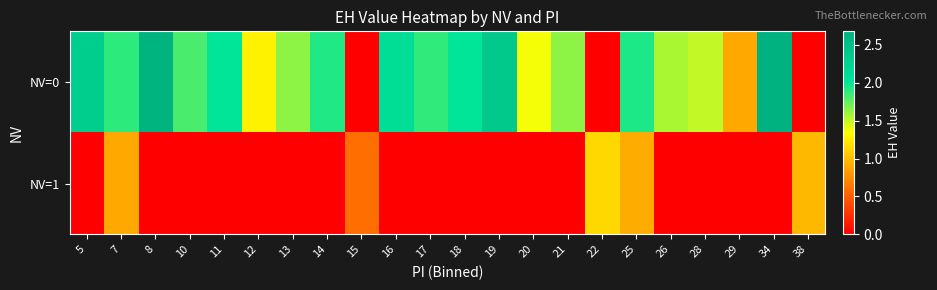

Reading right to left, transcribe all the data shown in this chart.

NV=0: 38=0.0	34=2.7	29=0.9	28=1.5	26=1.6	25=1.9	22=0.0	21=1.6	20=1.4	19=2.4	18=2.0	17=1.9	16=2.1	15=0.0	14=1.9	13=1.6	12=1.3	11=2.0	10=1.8	8=2.6	7=1.9	5=2.3
NV=1: 38=1.0	34=0.0	29=0.0	28=0.0	26=0.0	25=0.9	22=1.1	21=0.0	20=0.0	19=0.0	18=0.0	17=0.0	16=0.0	15=0.6	14=0.0	13=0.0	12=0.0	11=0.0	10=0.0	8=0.0	7=0.9	5=0.0